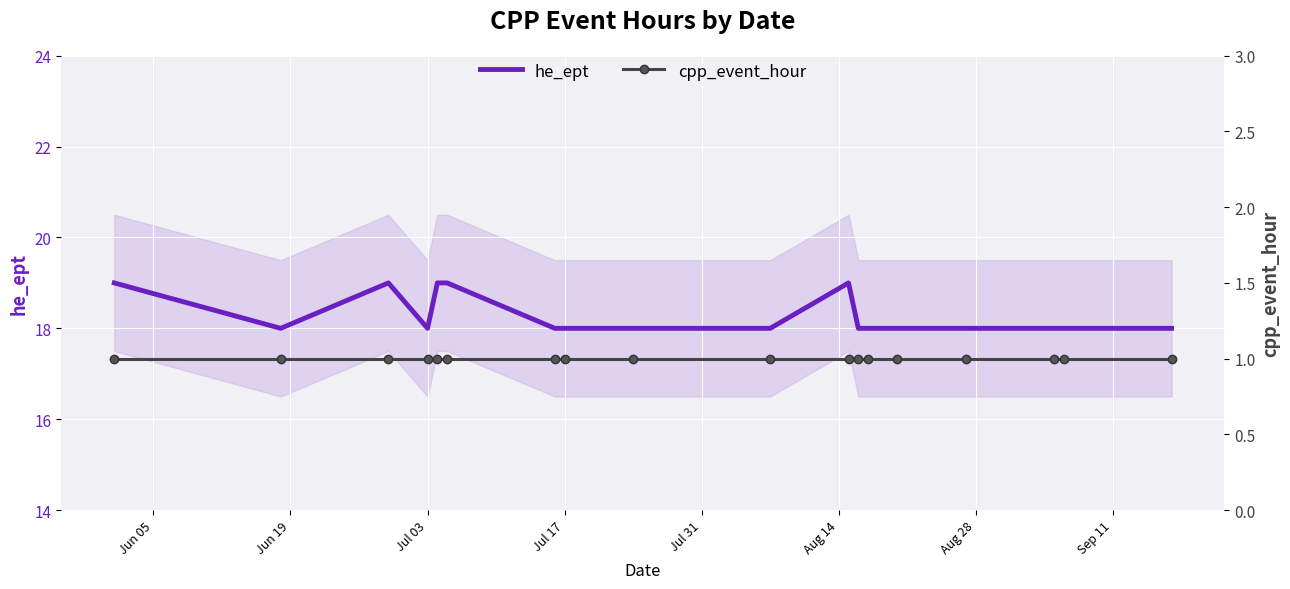

True or false: cpp_event_hour and he_ept cross at least once.

False